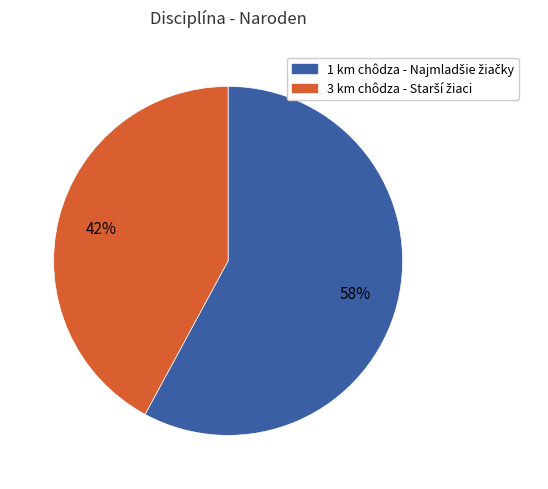

To the nearest percent, what is the average slice percentage?

50%